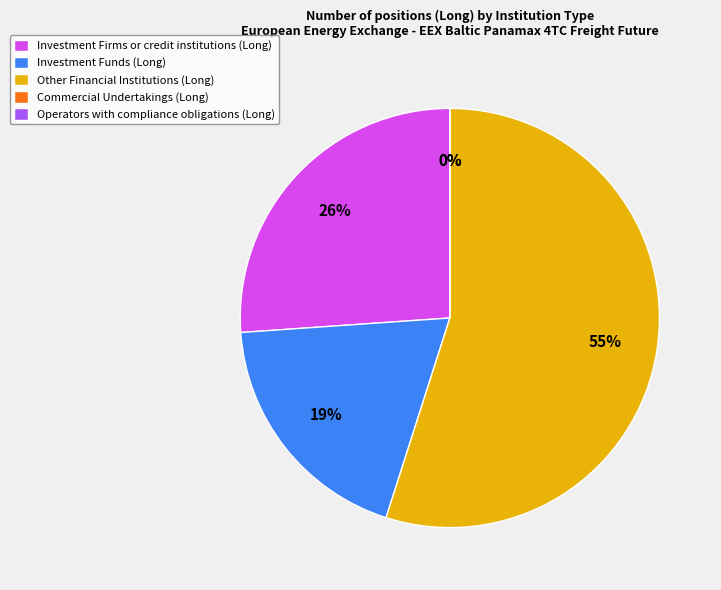

Combined, what portion of the pie is Commercial Undertakings (Long) and Other Financial Institutions (Long)?

54.9%